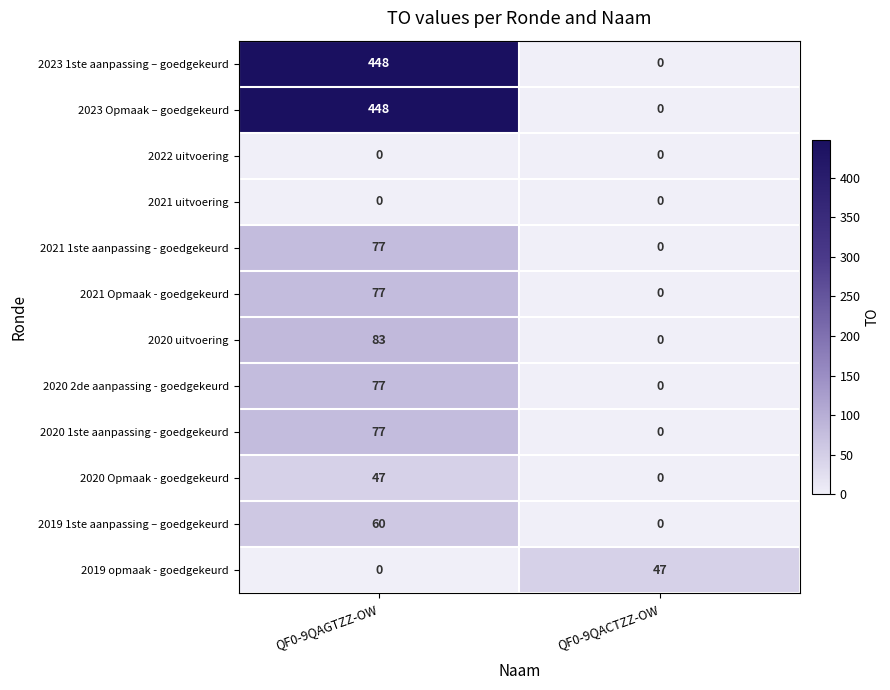

Reading left to right, extract all data points from this chart.

2023 1ste aanpassing – goedgekeurd: 448	0
2023 Opmaak – goedgekeurd: 448	0
2022 uitvoering: 0	0
2021 uitvoering: 0	0
2021 1ste aanpassing - goedgekeurd: 77	0
2021 Opmaak - goedgekeurd: 77	0
2020 uitvoering: 83	0
2020 2de aanpassing - goedgekeurd: 77	0
2020 1ste aanpassing - goedgekeurd: 77	0
2020 Opmaak - goedgekeurd: 47	0
2019 1ste aanpassing – goedgekeurd: 60	0
2019 opmaak - goedgekeurd: 0	47